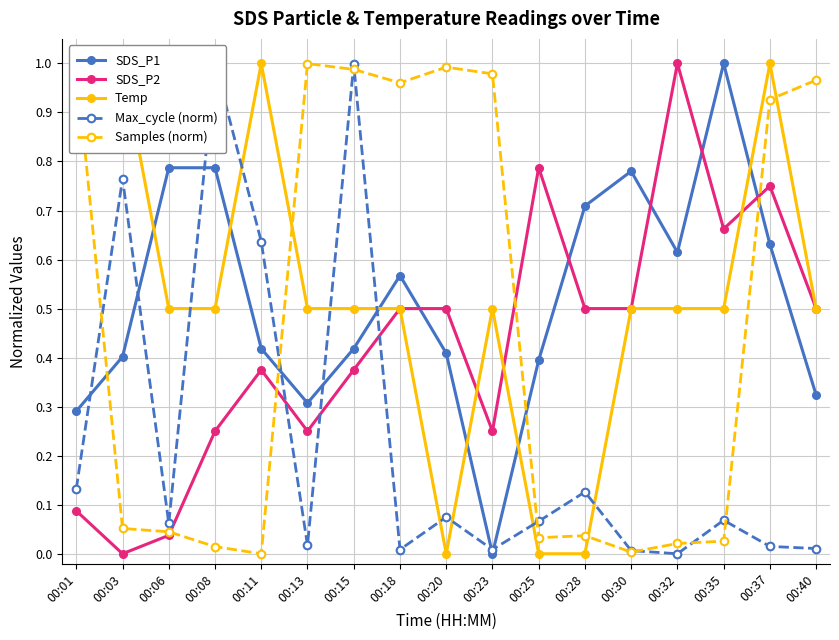

Reading right to left, list all the values displayed in this chart.

SDS_P1: 00:40=0.3	00:37=0.6	00:35=1.0	00:32=0.6	00:30=0.8	00:28=0.7	00:25=0.4	00:23=0.0	00:20=0.4	00:18=0.6	00:15=0.4	00:13=0.3	00:11=0.4	00:08=0.8	00:06=0.8	00:03=0.4	00:01=0.3
SDS_P2: 00:40=0.5	00:37=0.8	00:35=0.7	00:32=1.0	00:30=0.5	00:28=0.5	00:25=0.8	00:23=0.2	00:20=0.5	00:18=0.5	00:15=0.4	00:13=0.2	00:11=0.4	00:08=0.2	00:06=0.0	00:03=0.0	00:01=0.1
Temp: 00:40=0.5	00:37=1.0	00:35=0.5	00:32=0.5	00:30=0.5	00:28=0.0	00:25=0.0	00:23=0.5	00:20=0.0	00:18=0.5	00:15=0.5	00:13=0.5	00:11=1.0	00:08=0.5	00:06=0.5	00:03=1.0	00:01=1.0
Max_cycle (norm): 00:40=0.0	00:37=0.0	00:35=0.1	00:32=0.0	00:30=0.0	00:28=0.1	00:25=0.1	00:23=0.0	00:20=0.1	00:18=0.0	00:15=1.0	00:13=0.0	00:11=0.6	00:08=1.0	00:06=0.1	00:03=0.8	00:01=0.1
Samples (norm): 00:40=1.0	00:37=0.9	00:35=0.0	00:32=0.0	00:30=0.0	00:28=0.0	00:25=0.0	00:23=1.0	00:20=1.0	00:18=1.0	00:15=1.0	00:13=1.0	00:11=0.0	00:08=0.0	00:06=0.0	00:03=0.1	00:01=1.0